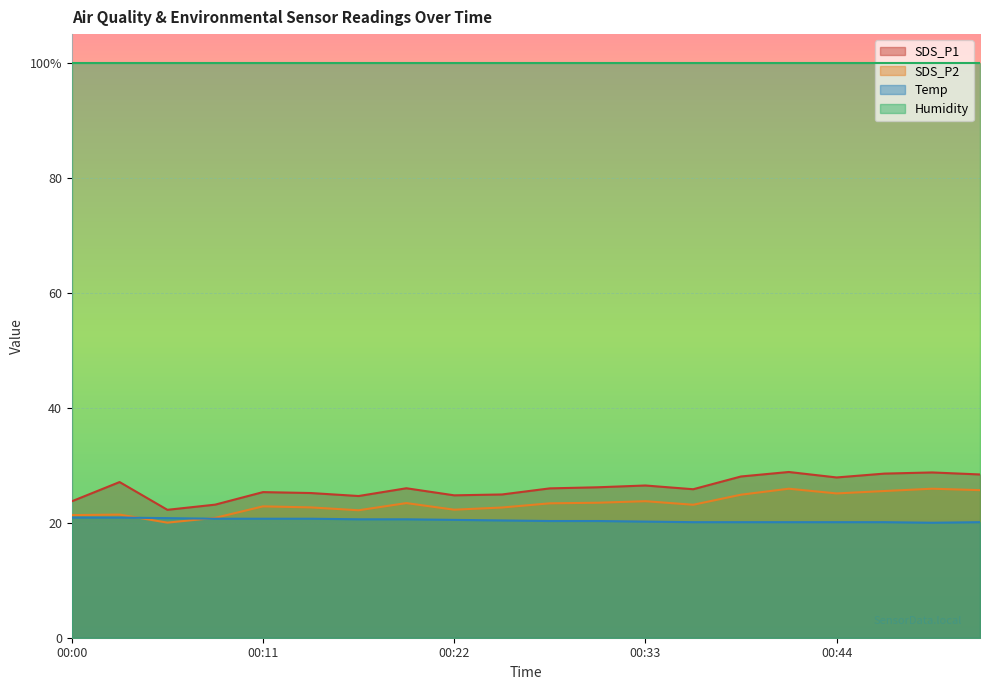

What is the value of the SDS_P1 point at the 2nd from the left?

27.1